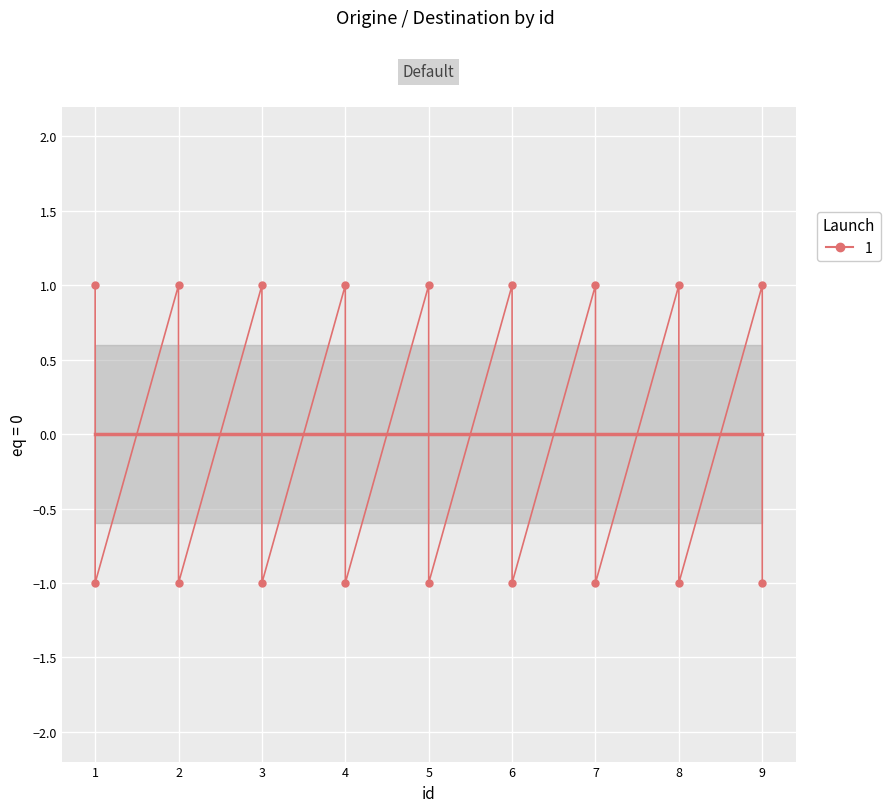

How many interior local valleys (lower than both neighbors) does the data have?

8